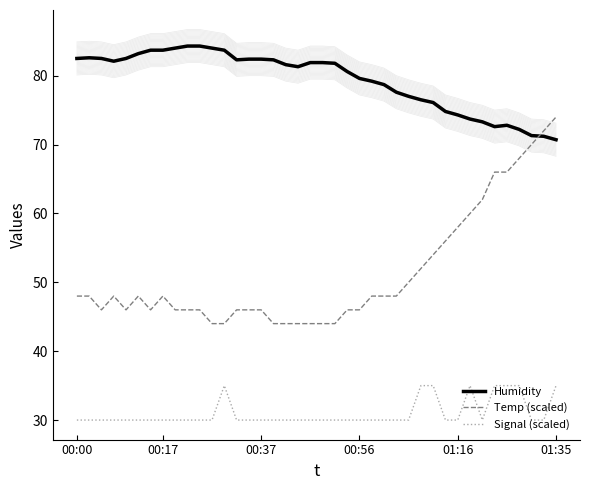

At which label is Temp (scaled) closest to 59?

01:16